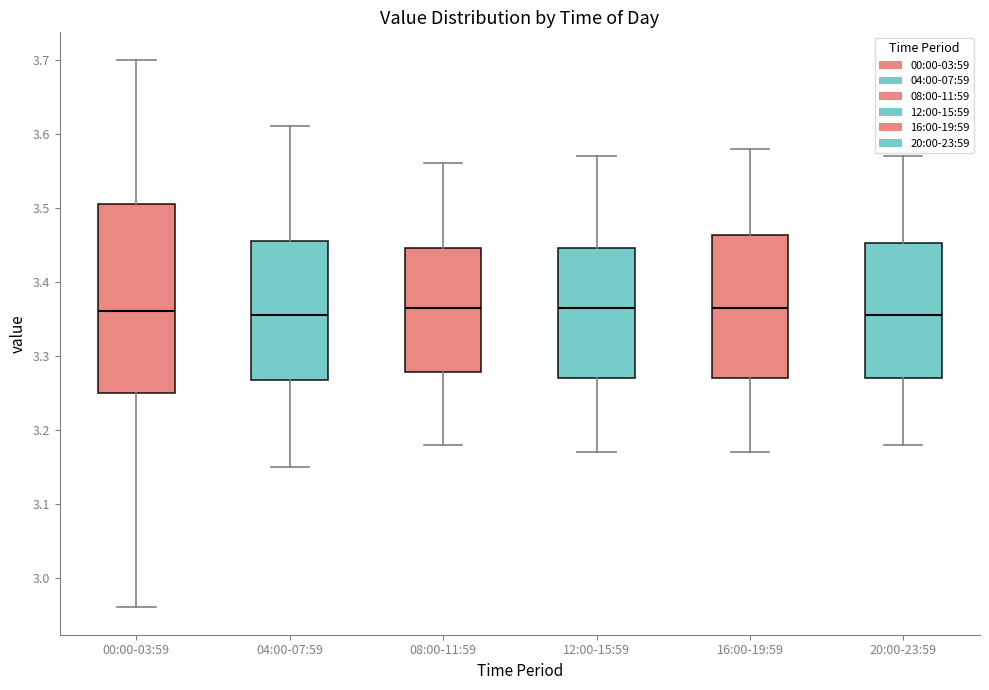

Reading left to right, transcribe this box plot: for each box, give where its median line is, the range the box spans, and where its two whiskers end, as read against the y-axis. The values are not printed on the chart, so give them approximately, as read against the axis.

00:00-03:59: median 3.36, box 3.25 to 3.51, whiskers 2.96 to 3.70
04:00-07:59: median 3.36, box 3.27 to 3.46, whiskers 3.15 to 3.61
08:00-11:59: median 3.37, box 3.28 to 3.45, whiskers 3.18 to 3.56
12:00-15:59: median 3.37, box 3.27 to 3.45, whiskers 3.17 to 3.57
16:00-19:59: median 3.37, box 3.27 to 3.46, whiskers 3.17 to 3.58
20:00-23:59: median 3.36, box 3.27 to 3.45, whiskers 3.18 to 3.57